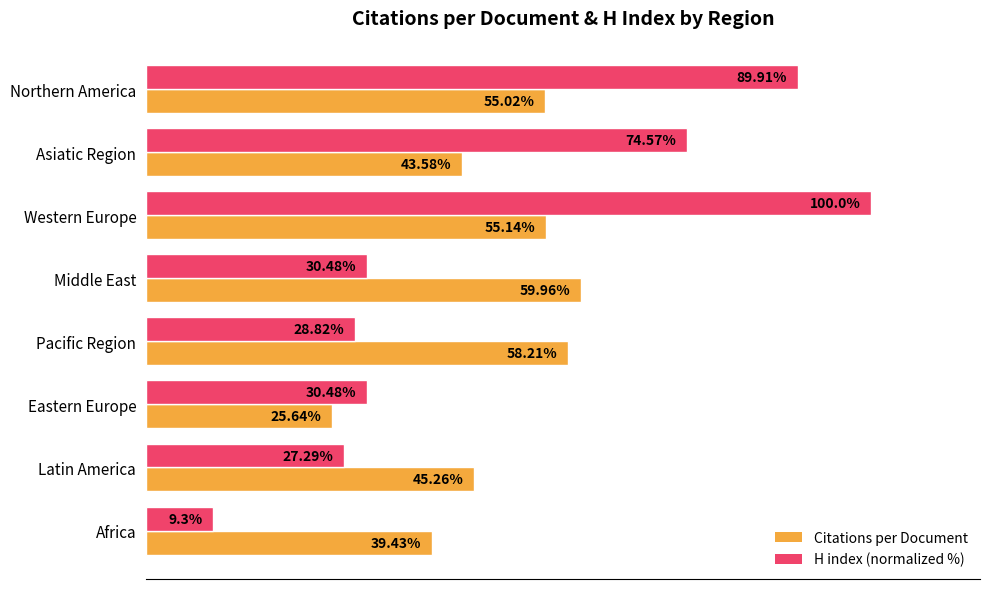

Is the value of Citations per Document at Middle East greater than the value of H index (normalized %) at Pacific Region?

Yes